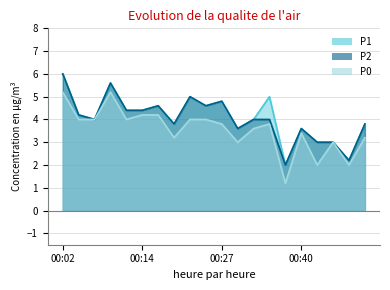

Is it true that P0 equals 3.3 at 00:02?

False